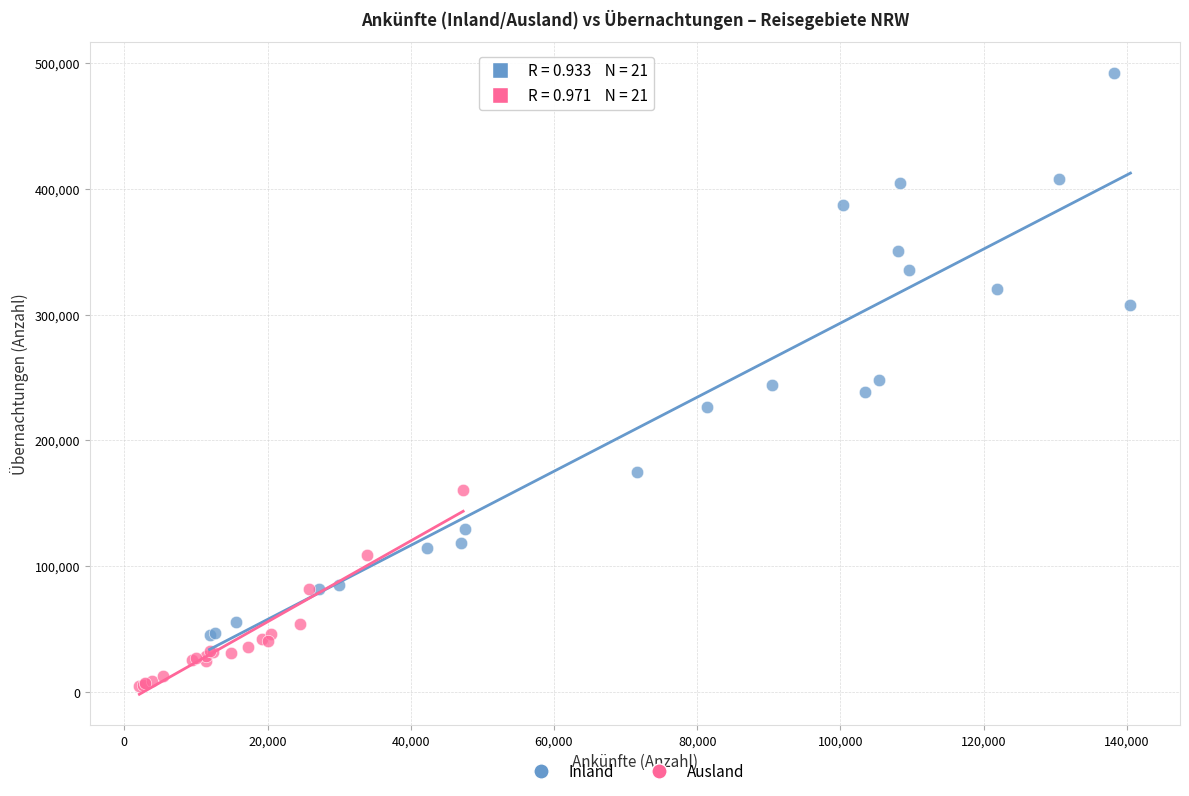

Which series contains the lowest Y value?

Ausland